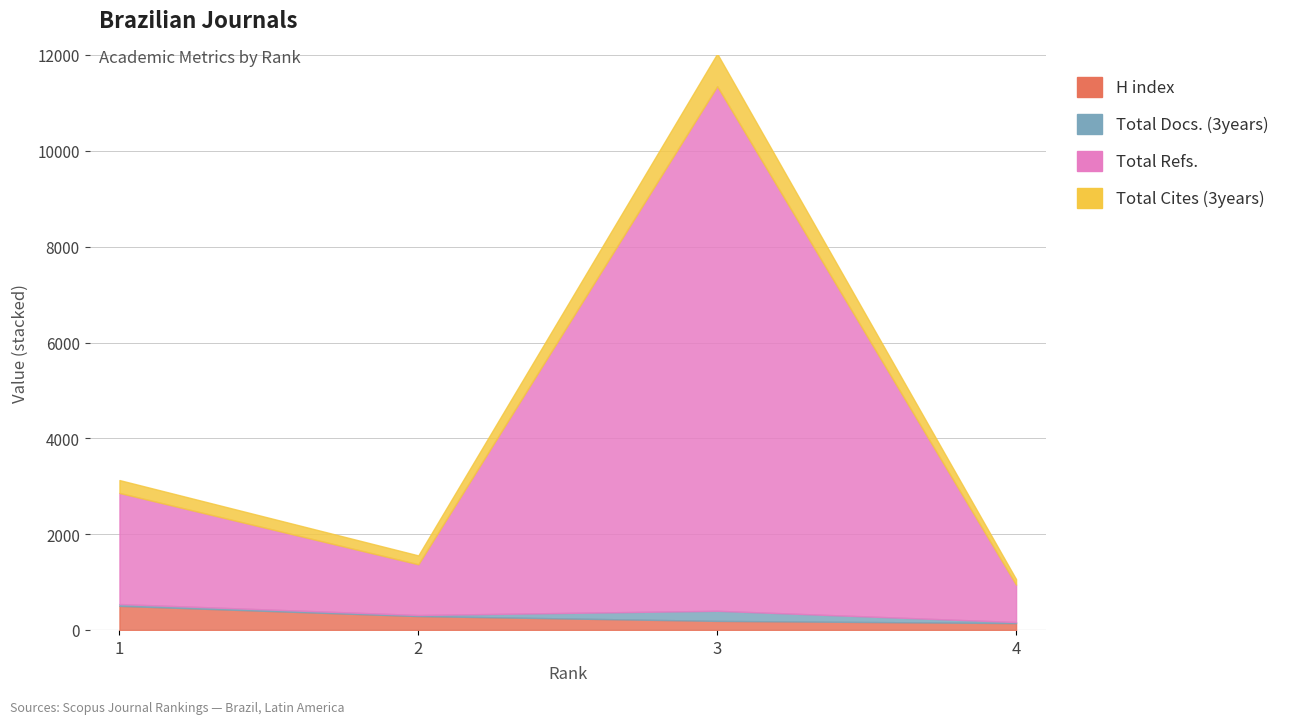

What is the average value of the Total Docs. (3years) series?

73